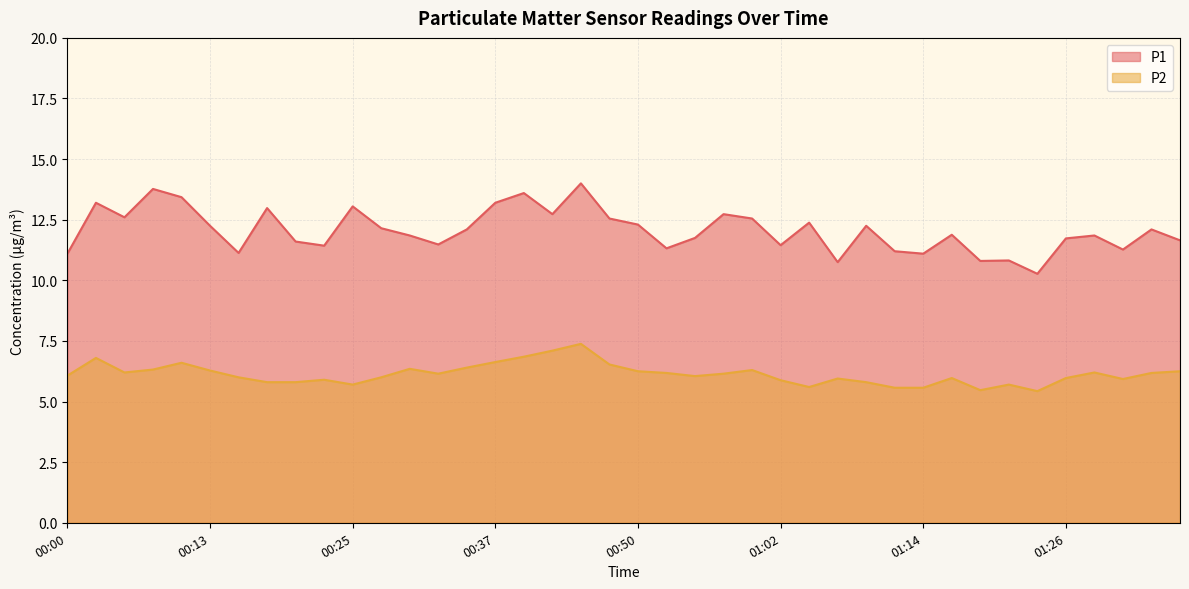

List the labels in order of P1 value, largest first.

00:45, 00:08, 00:40, 00:10, 00:03, 00:37, 00:25, 00:18, 00:42, 00:57, 00:05, 00:47, 00:59, 01:04, 00:50, 00:13, 01:09, 00:27, 00:35, 01:34, 01:17, 00:30, 01:29, 00:54, 01:26, 01:36, 00:20, 00:32, 01:02, 00:23, 00:52, 01:31, 01:12, 00:15, 00:00, 01:14, 01:22, 01:19, 01:07, 01:24